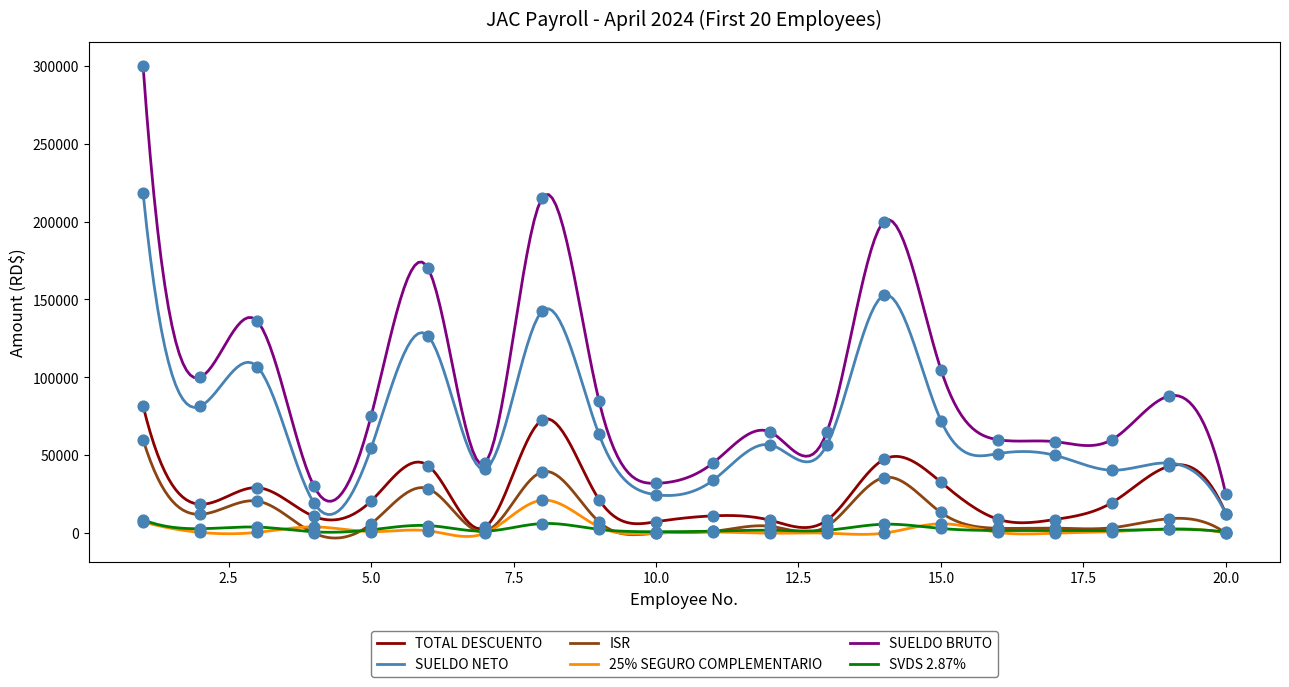

What is the total value across all series at 14?

441417.2